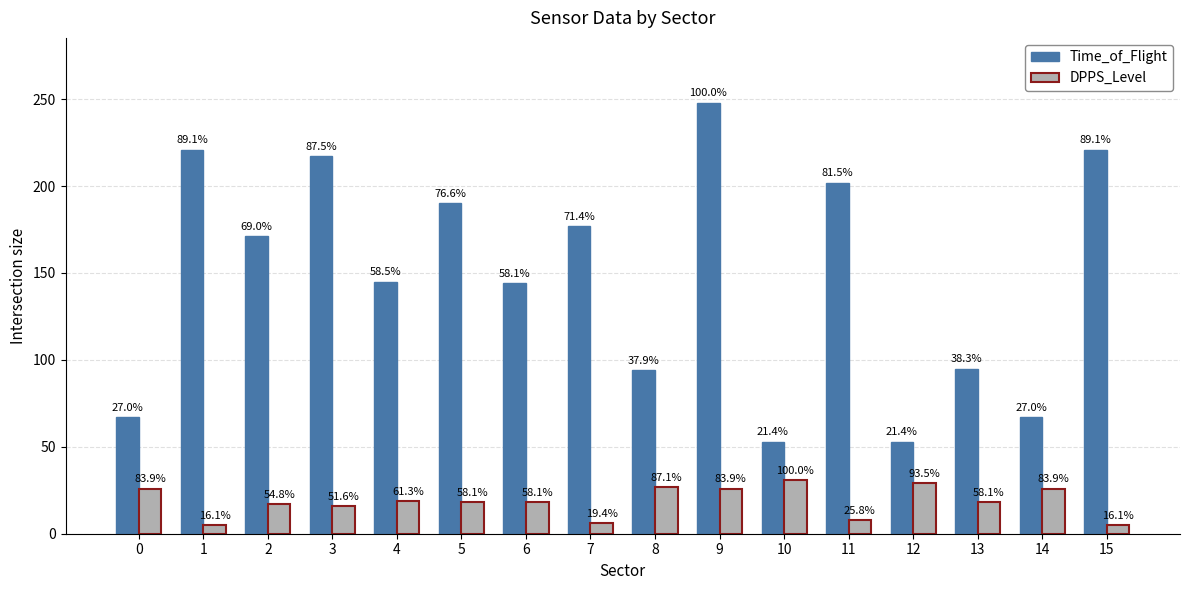

Rank the series at 15 from highest to lowest value.

Time_of_Flight, DPPS_Level